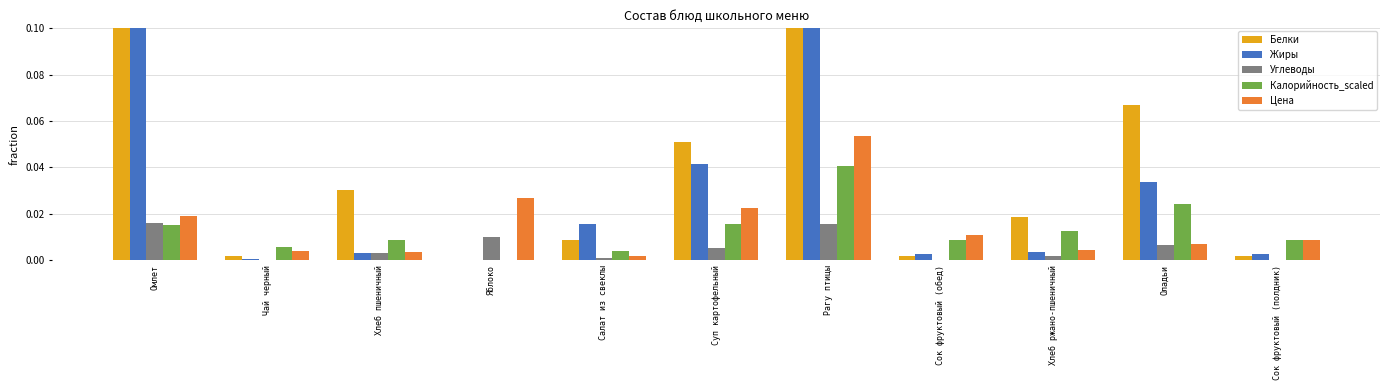

At which label does Белки reach its minimum?

Яблоко